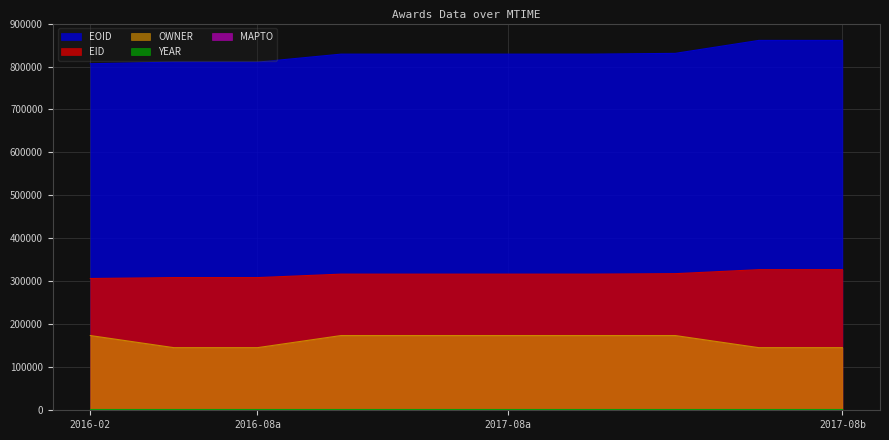

At how many categories does at least one series exceed 834505?

2